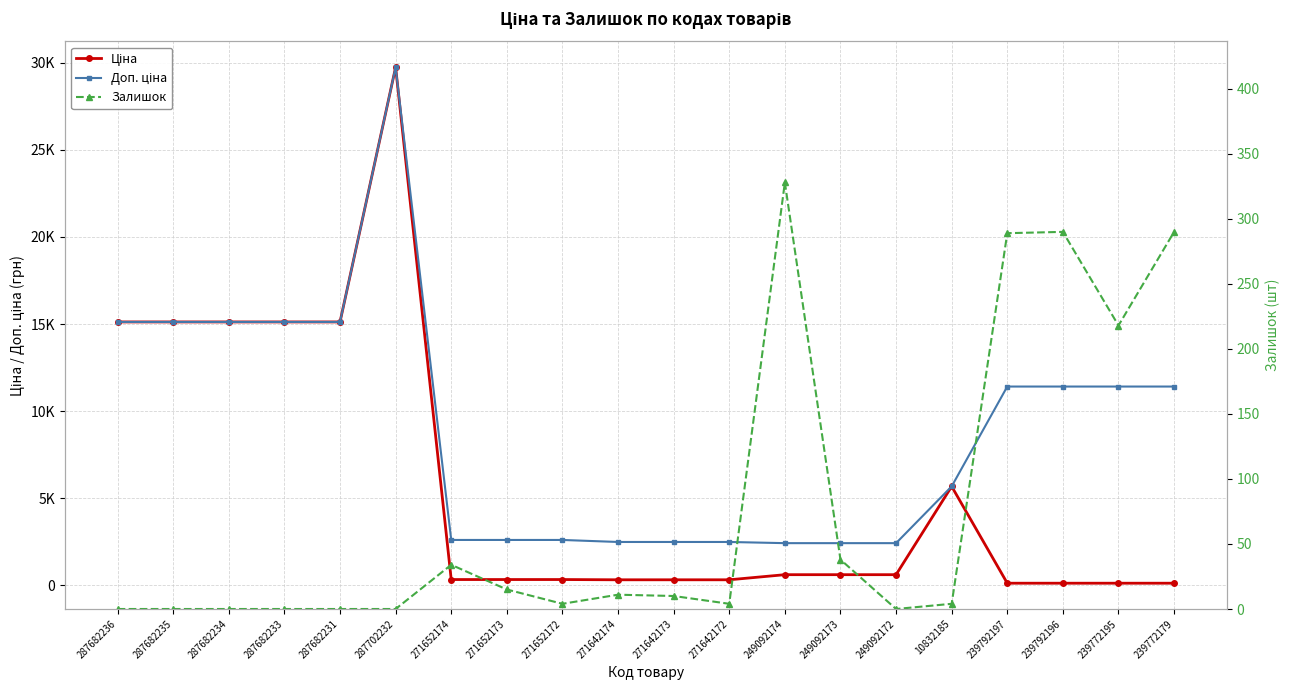

What is the sum of all Залишок values?

1535.0